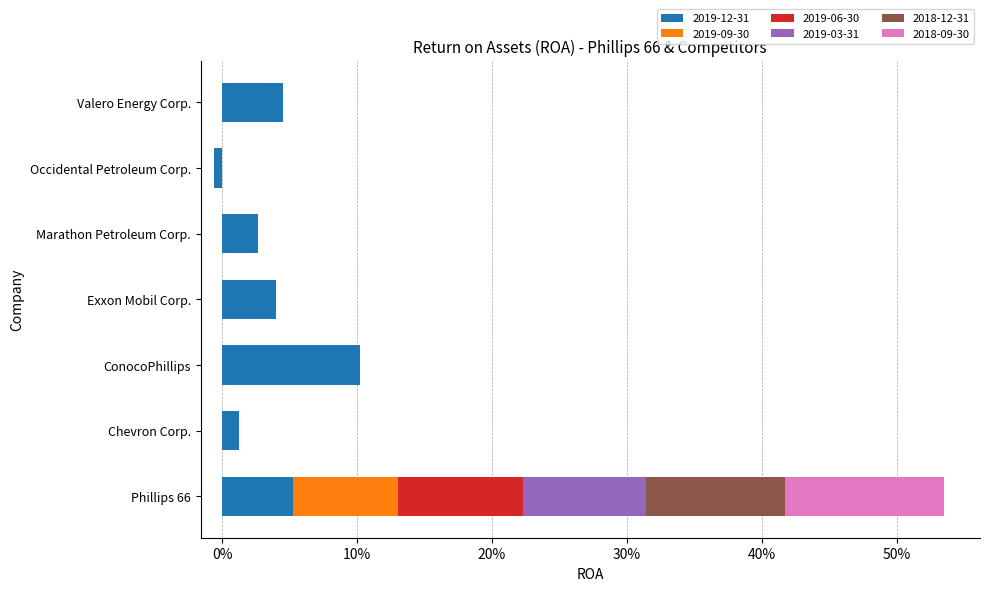

How many groups of bars are there?

7